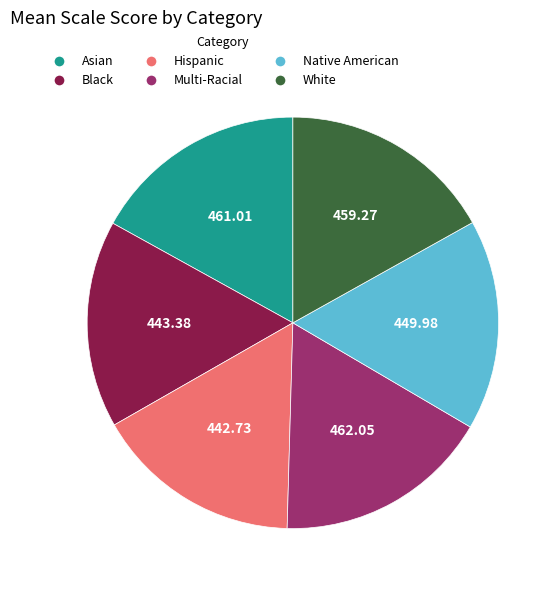

Approximately how many times larger is the value at Multi-Racial compared to Hispanic?

1.0